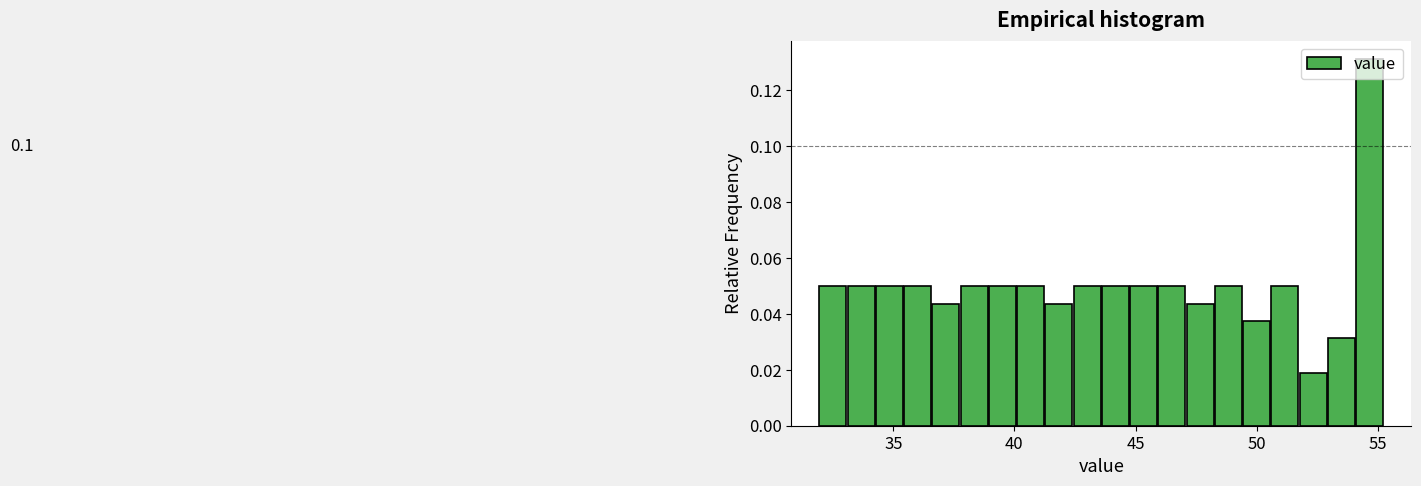

Read against the x-axis, roughly where is the centre of the tallest bar?

54.5